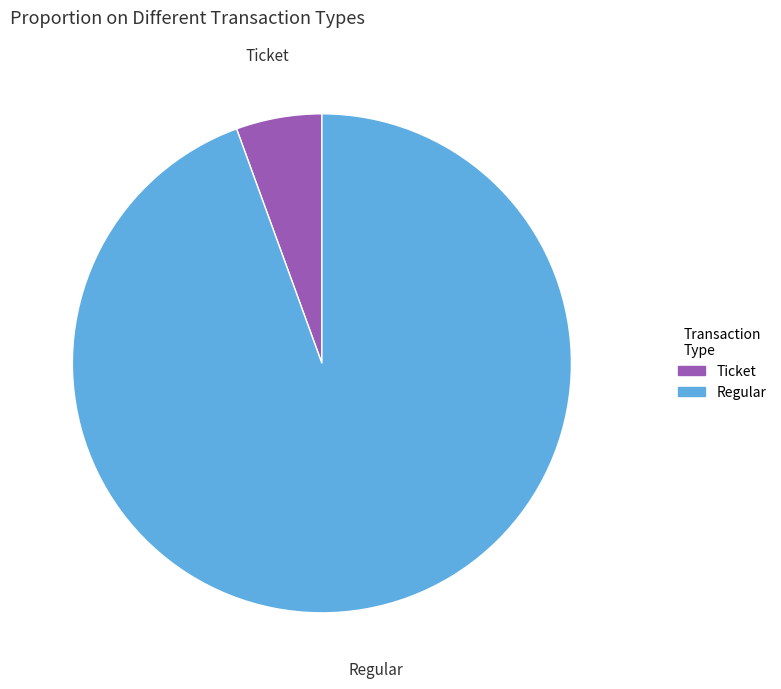

Does any single category account for the majority?

Yes